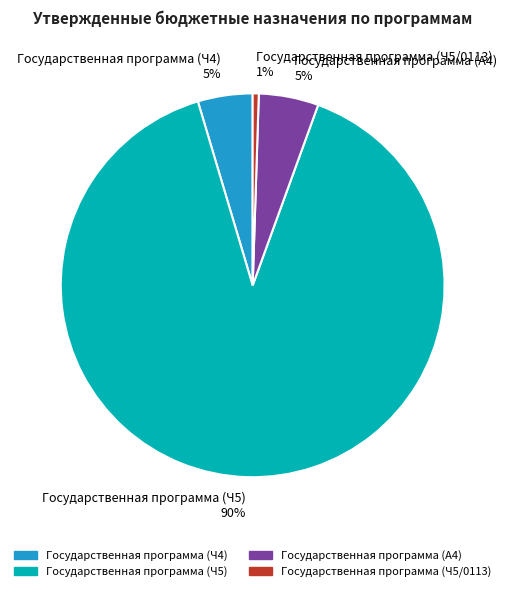

Between Государственная программа (Ч4) and Государственная программа (Ч5/0113), which is larger?

Государственная программа (Ч4)